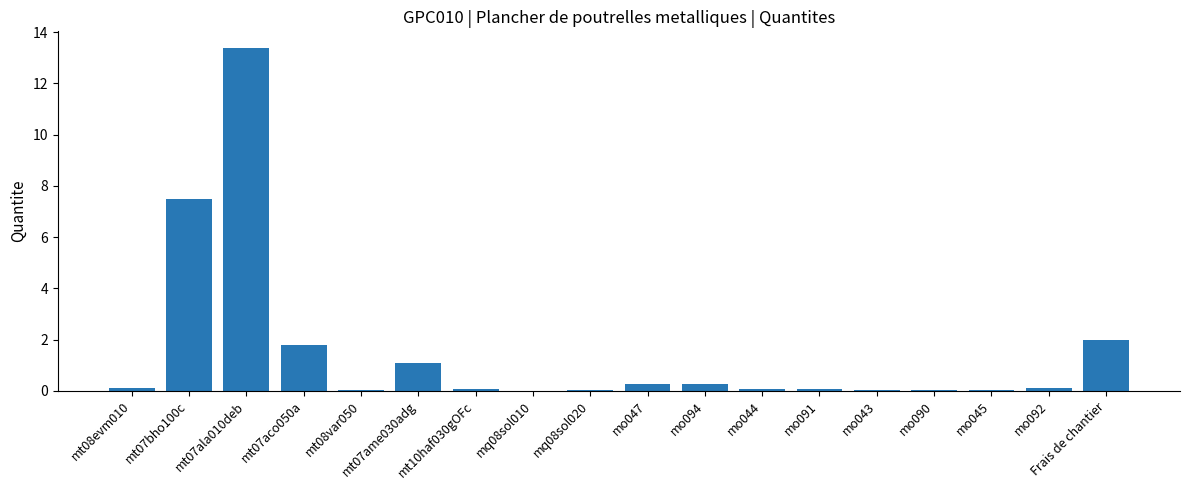

The value at mo094 is 0.3. True or false?

True